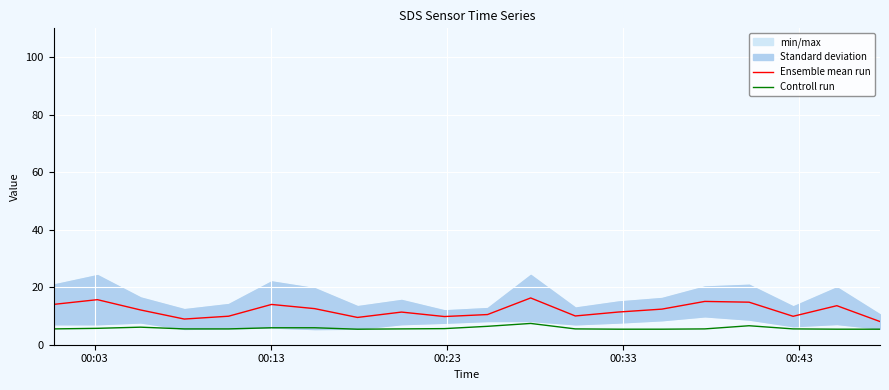

Is this an area chart (filled region under the line)?

No